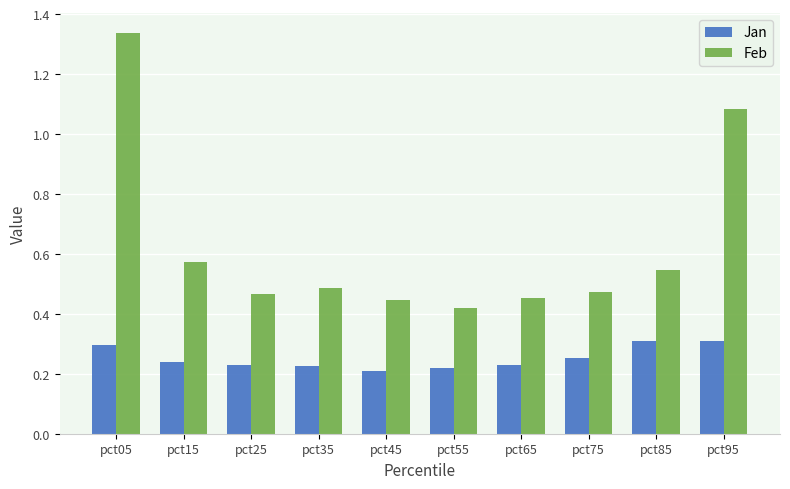

What is the total value across all series at pct25?

0.7